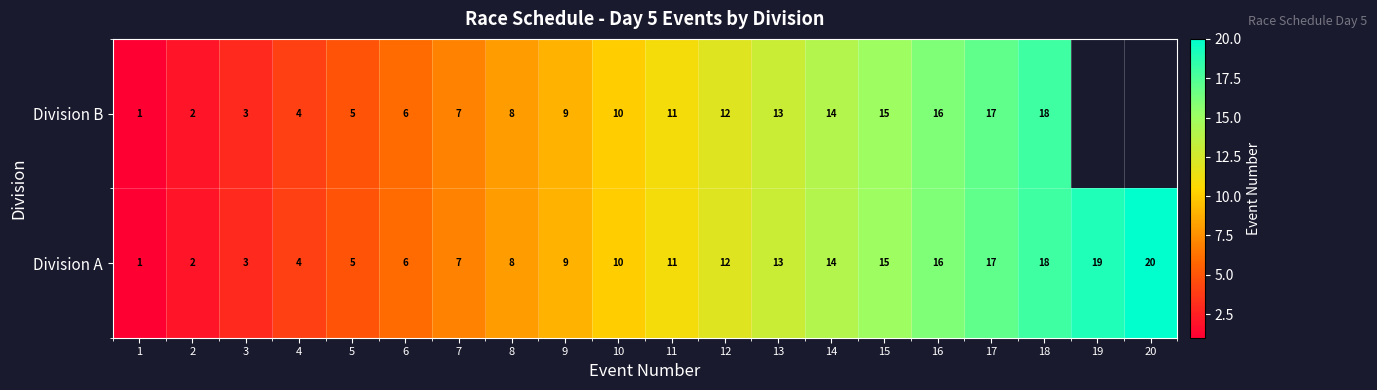

Between 12 and 18, which is larger?

18